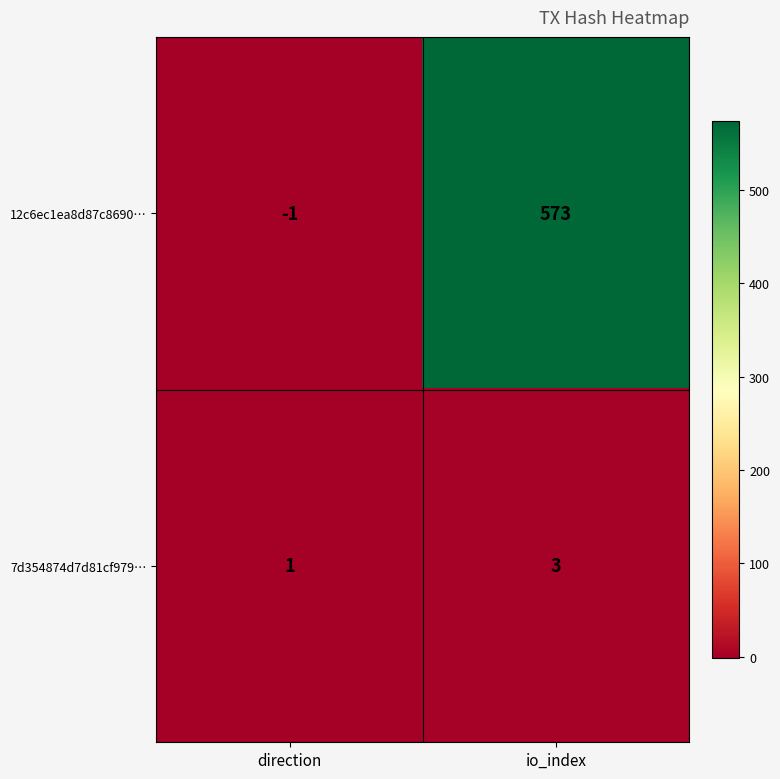

Reading left to right, extract all data points from this chart.

12c6ec1ea8d87c8690…: -1	573
7d354874d7d81cf979…: 1	3